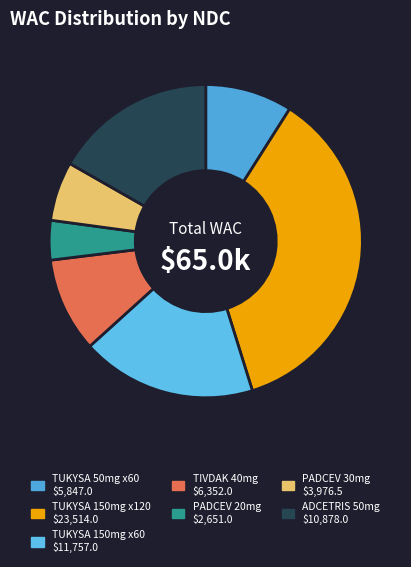

How many slices are in this pie chart?

7